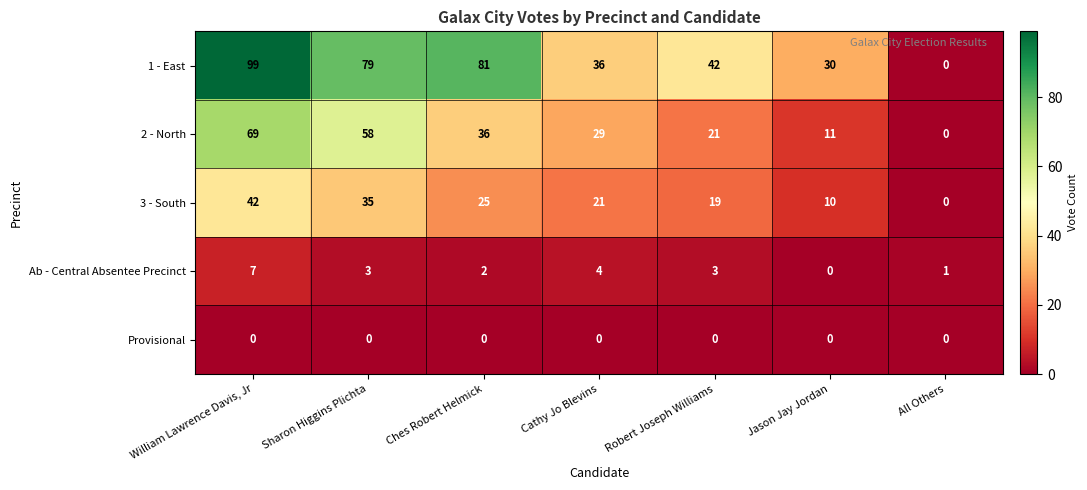

The 3 - South series shows 13 at Cathy Jo Blevins. True or false?

False